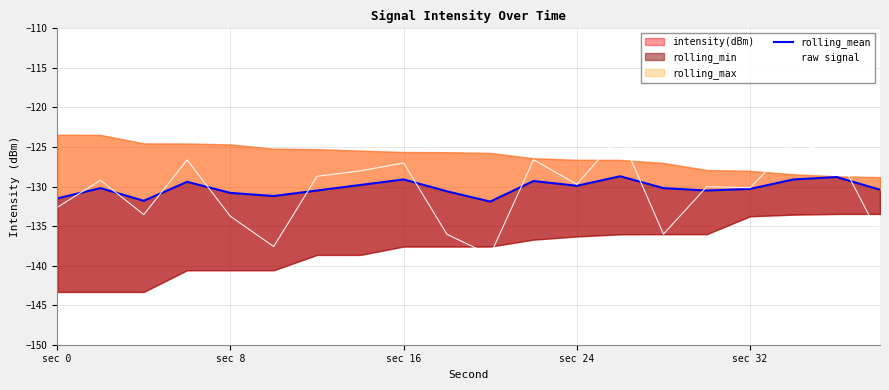

What is the difference between the maximum and second lowest values in the raw signal series?

14.1